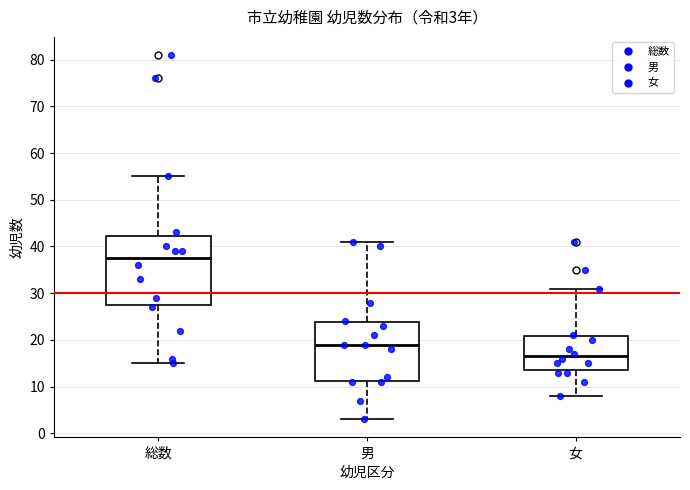

Which box has the lowest median line?

女